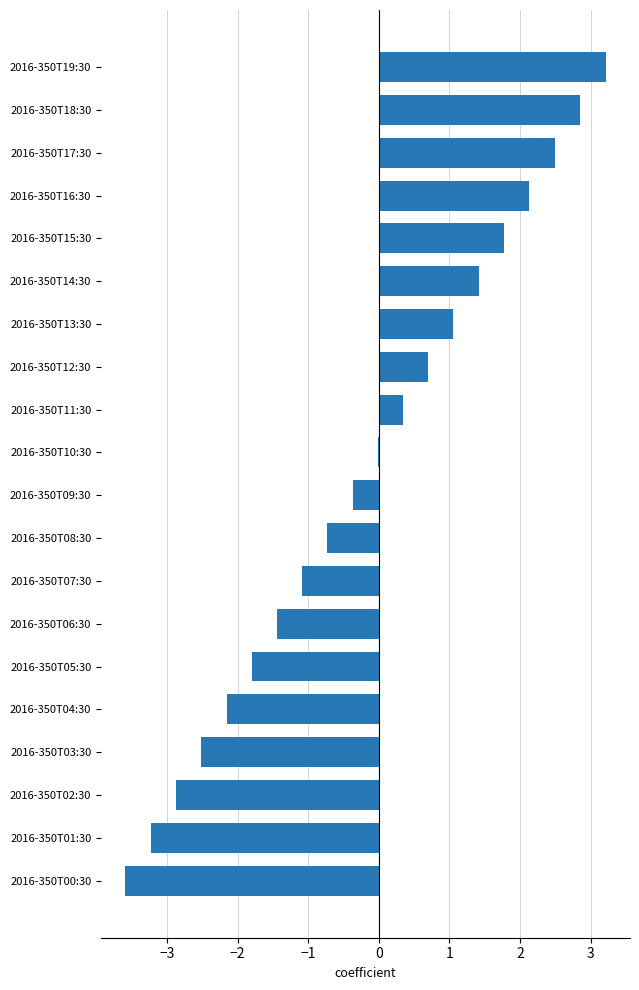

Which label corresponds to the largest value in the chart?

2016-350T19:30